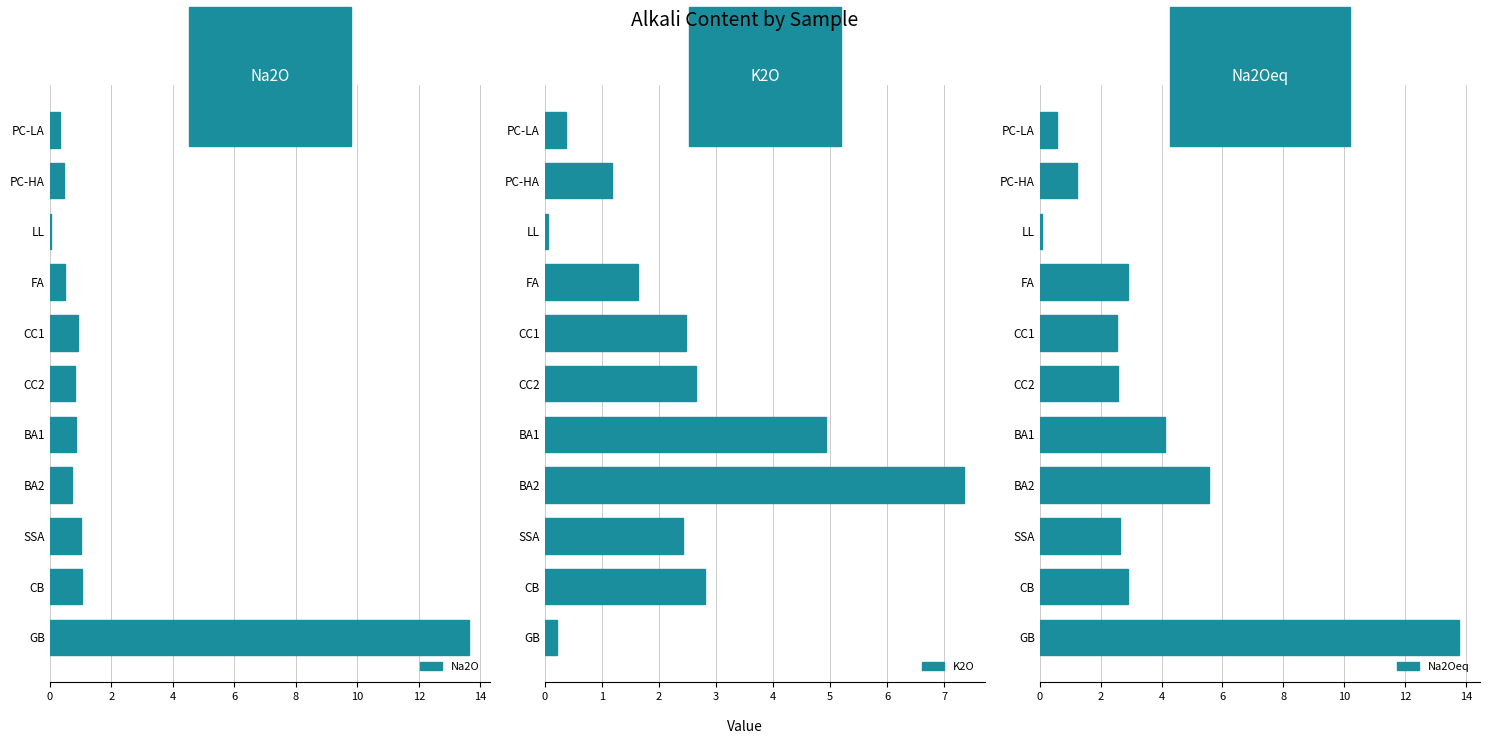

What is the difference between the second highest and minimum values in the Na2Oeq series?

5.5